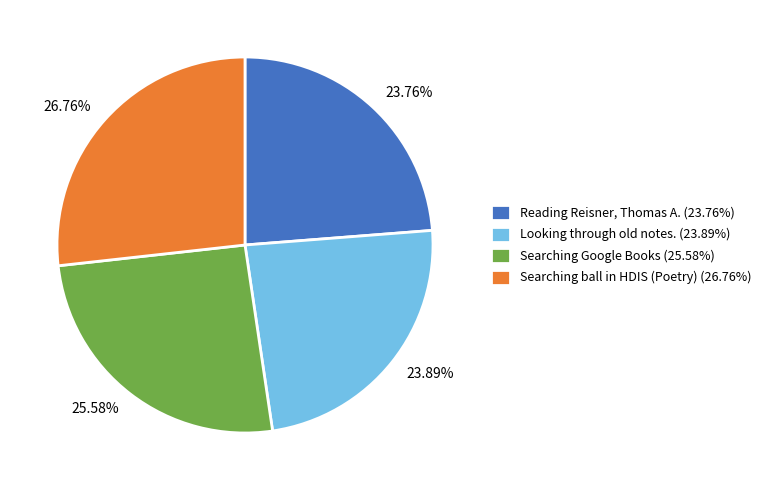

Approximately how many times larger is the value at Reading Reisner, Thomas A. (23.76%) compared to Searching Google Books (25.58%)?

0.9